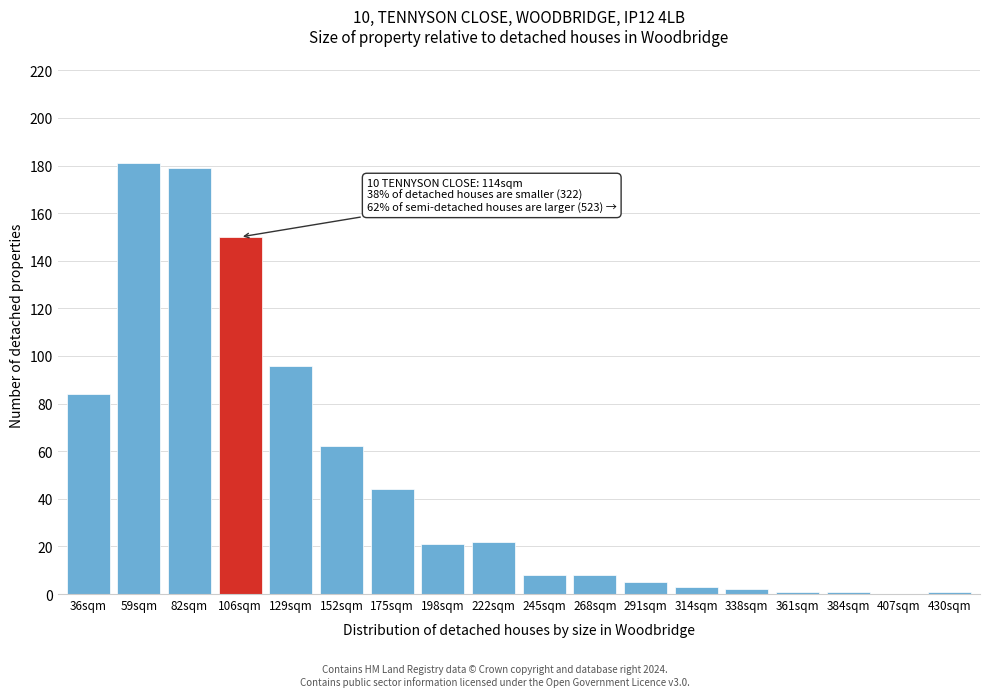

Reading left to right, what are all the values shown in this chart?

36sqm=84	59sqm=181	82sqm=179	106sqm=150	129sqm=96	152sqm=62	175sqm=44	198sqm=21	222sqm=22	245sqm=8	268sqm=8	291sqm=5	314sqm=3	338sqm=2	361sqm=1	384sqm=1	407sqm=0	430sqm=1